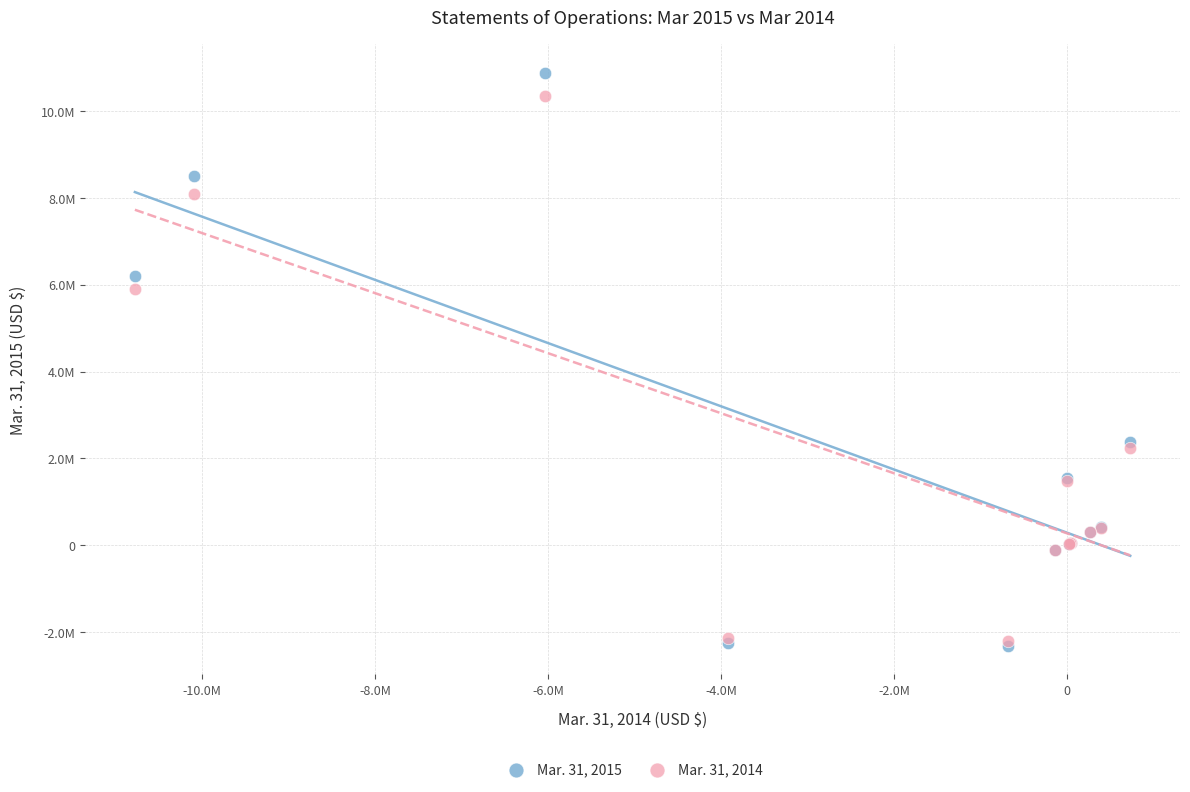

Which series has the widest spread of Y values?

Mar. 31, 2015